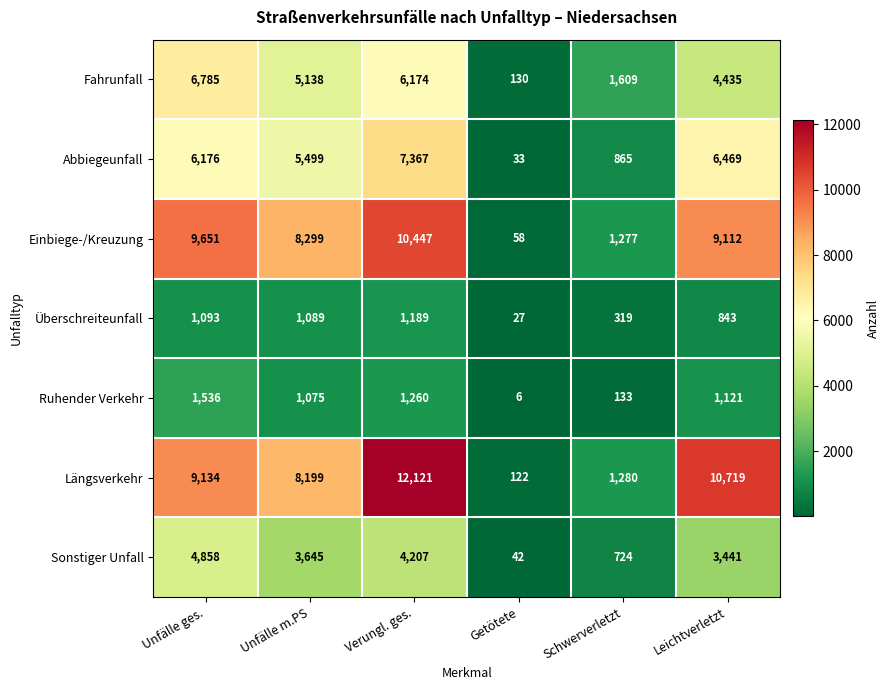

Where is Überschreiteunfall nearest to the value 608?

Leichtverletzt